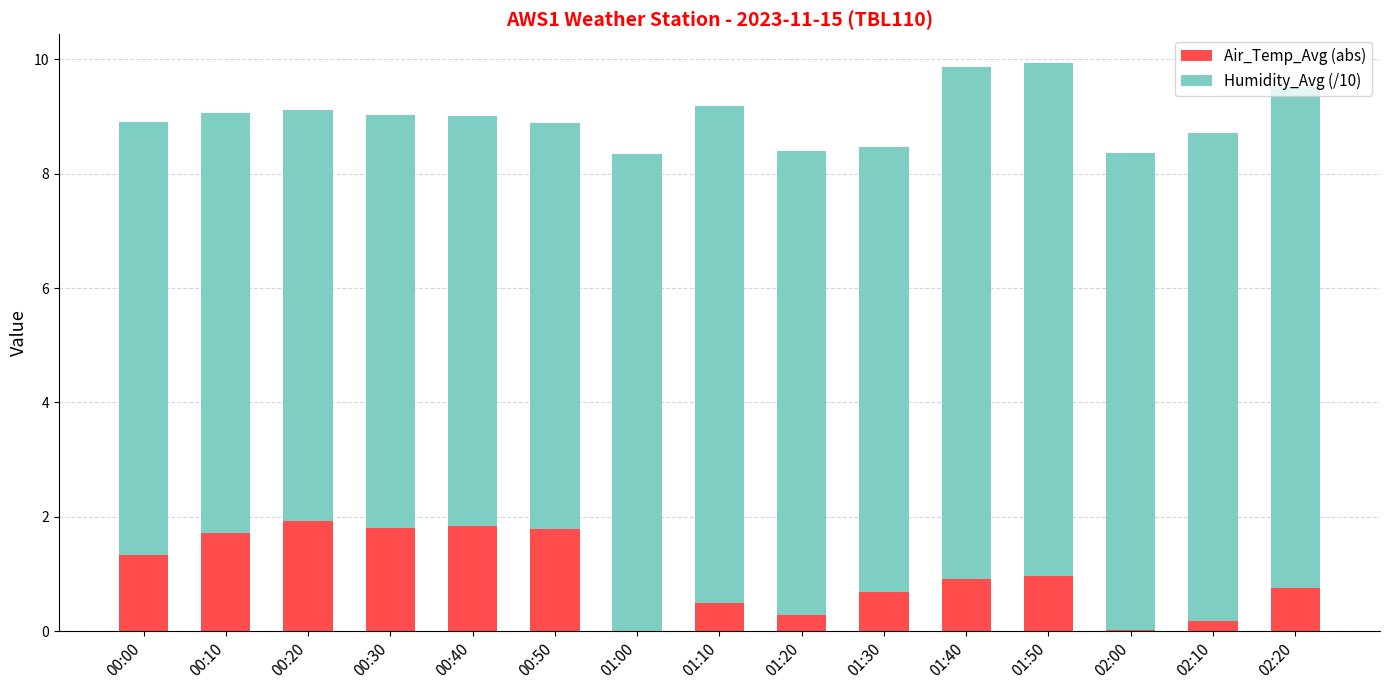

What are all the series names shown in the legend?

Air_Temp_Avg (abs), Humidity_Avg (/10)